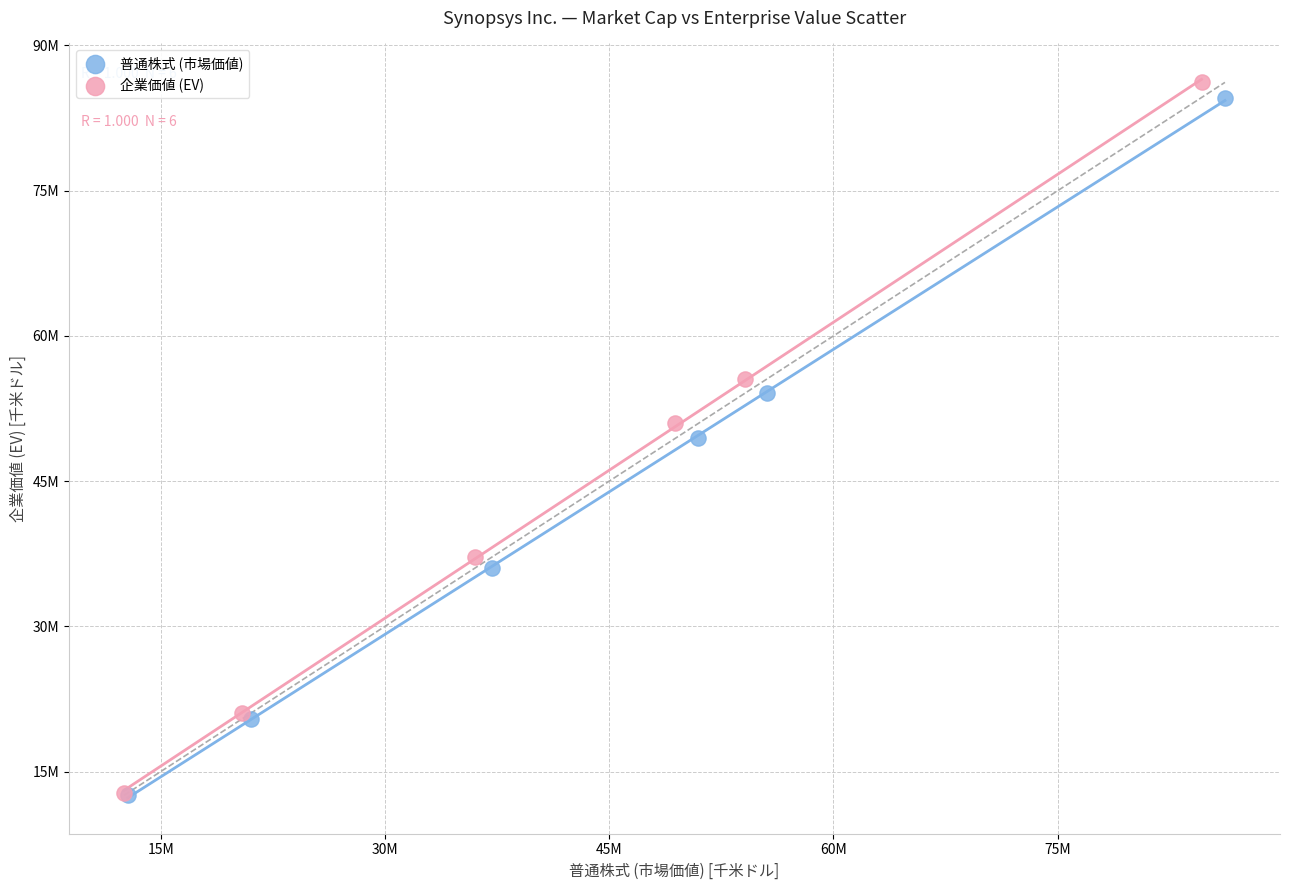

What are all the series names shown in the legend?

普通株式 (市場価値), 企業価値 (EV)